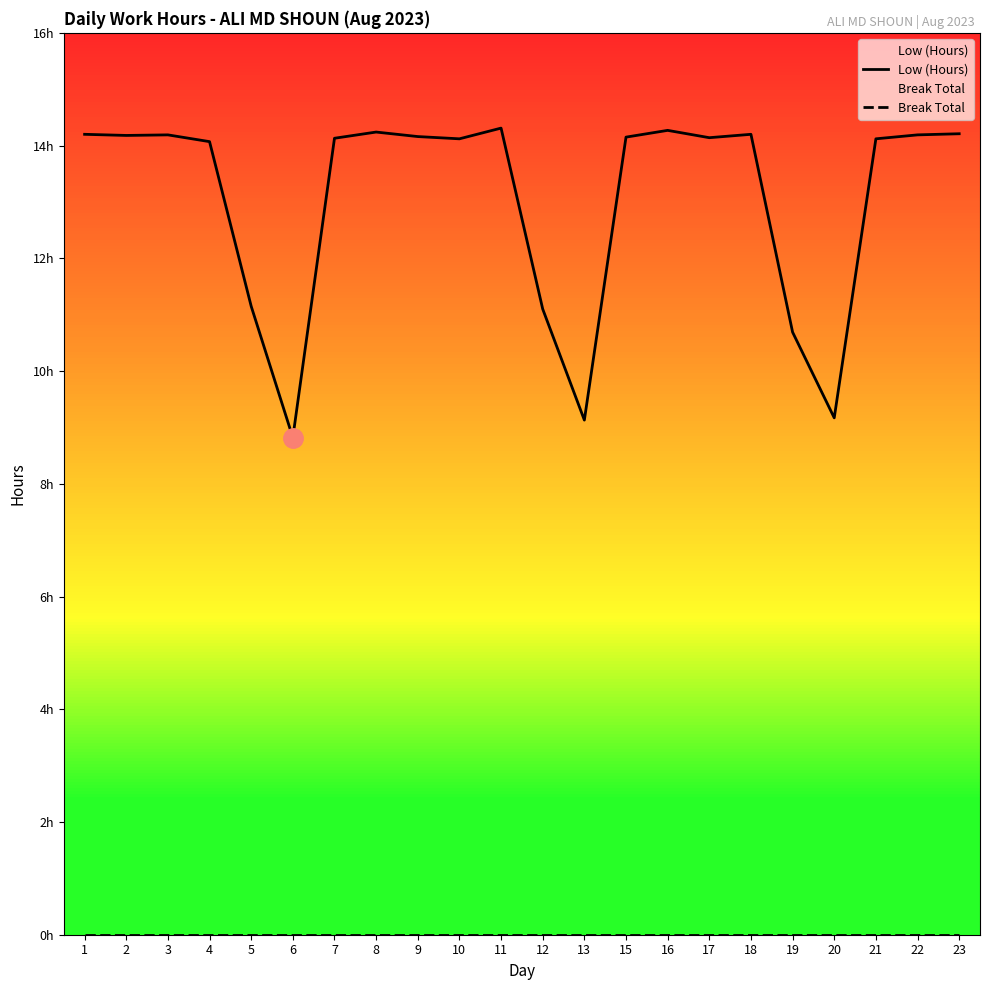

How many lines are shown in the chart?

2